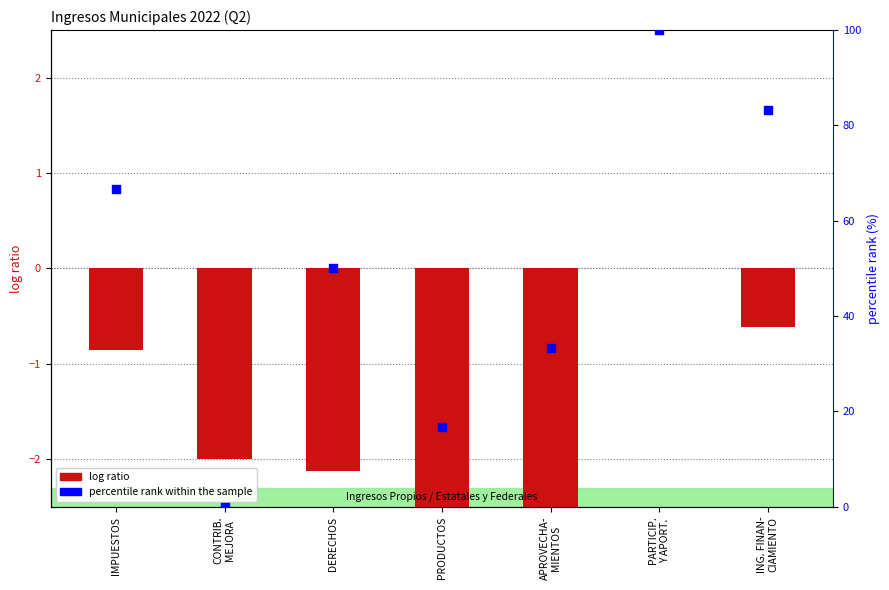

At how many categories does at least one series exceed 40?

4